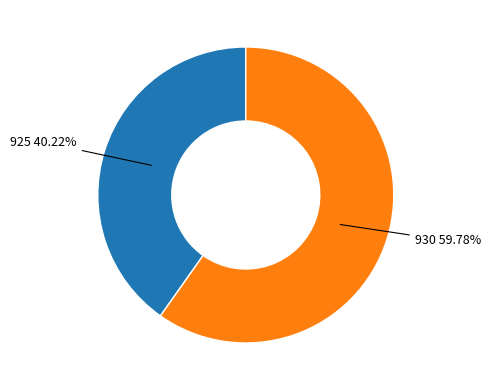

How many segments does this pie chart have?

2